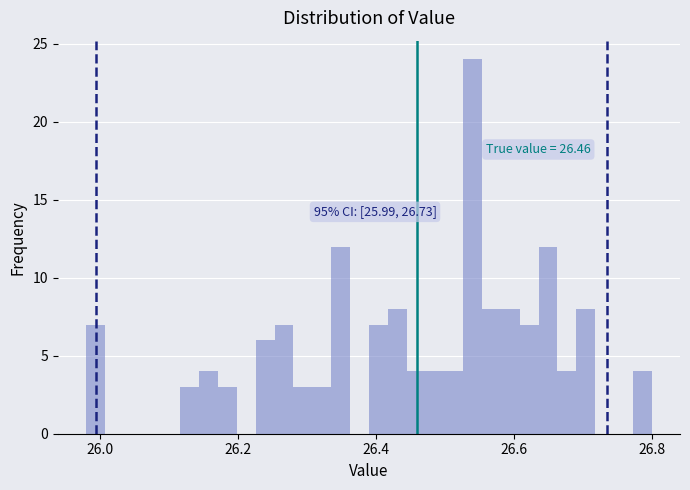

Around what value on the x-axis is the tallest bar? Give the approximate position of its centre, as read against the axis.

26.54